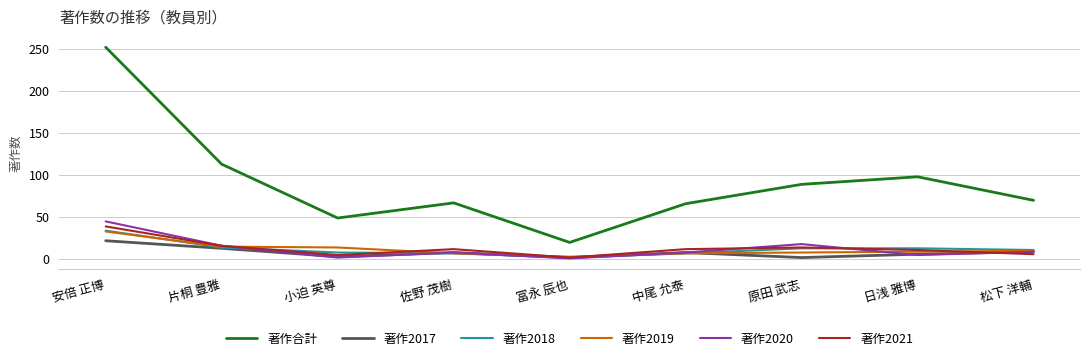

How many interior local valleys does the 著作合計 series have?

2